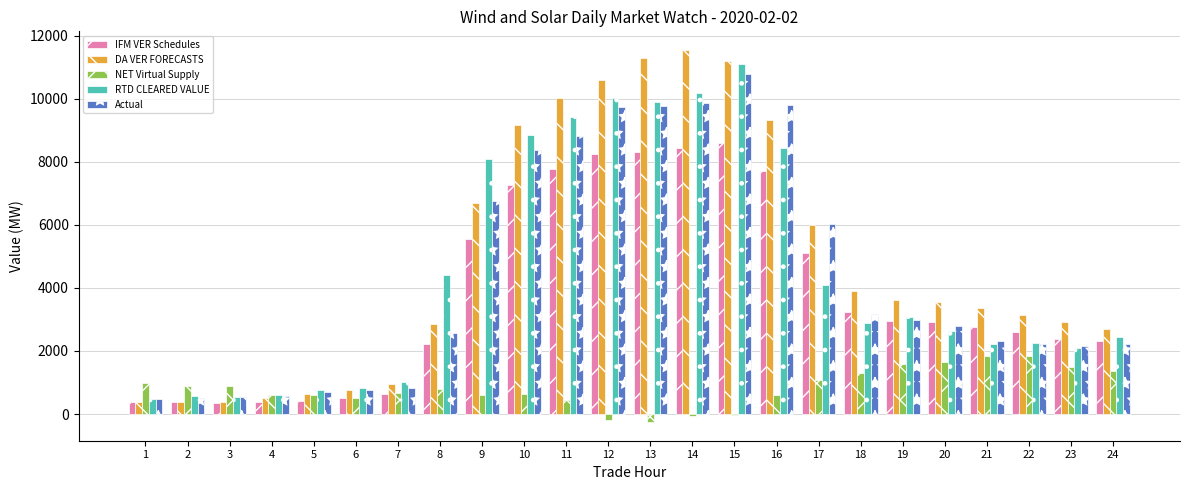

What is the sum of all DA VER FORECASTS values?

115928.9